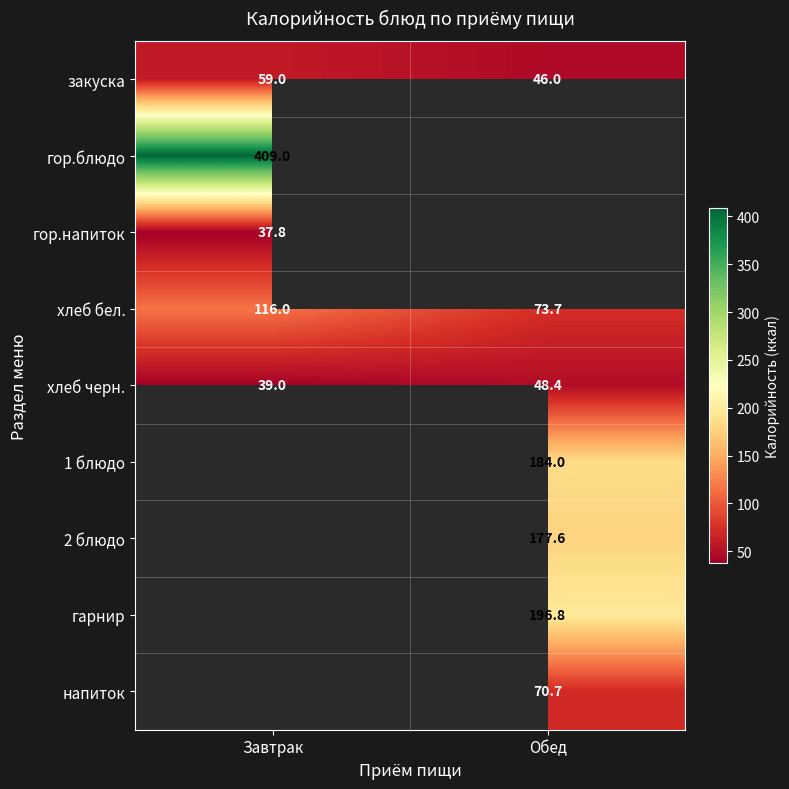

At which label does хлеб бел. reach its minimum?

Обед